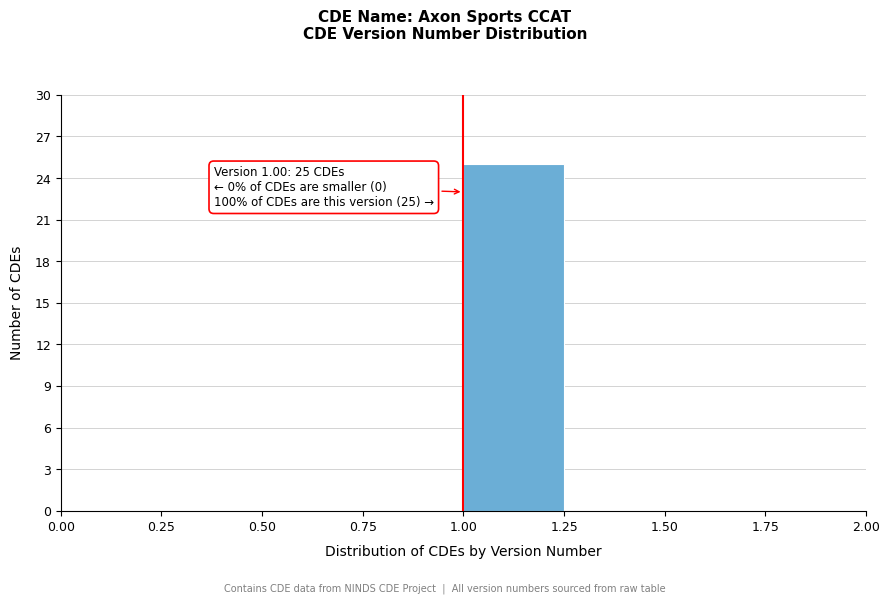

Which range on the x-axis has the tallest bar?

1.00 to 1.25